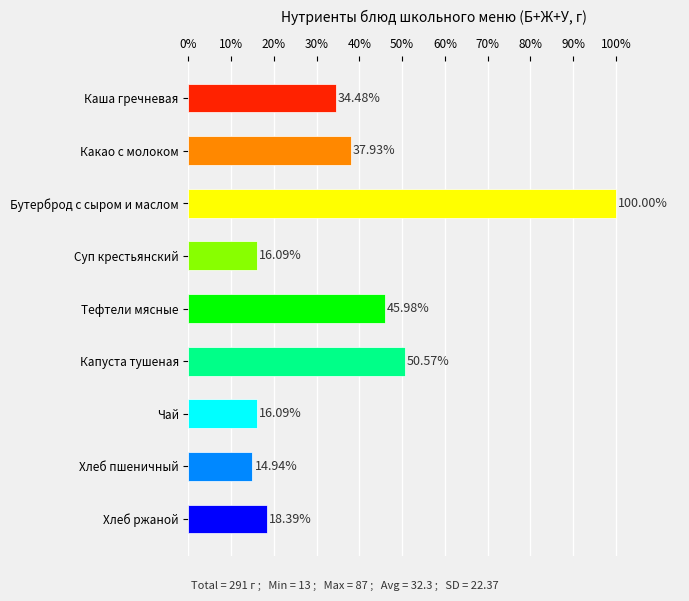

At which category does the chart reach its peak across all series?

Бутерброд с сыром и маслом